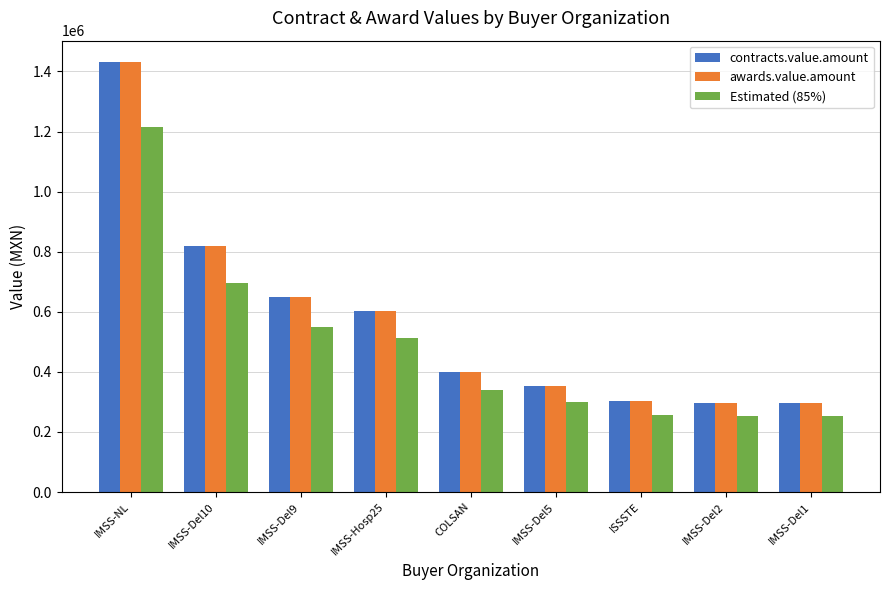

What is the spread (max minus min) of values at IMSS-Del9?

97156.5